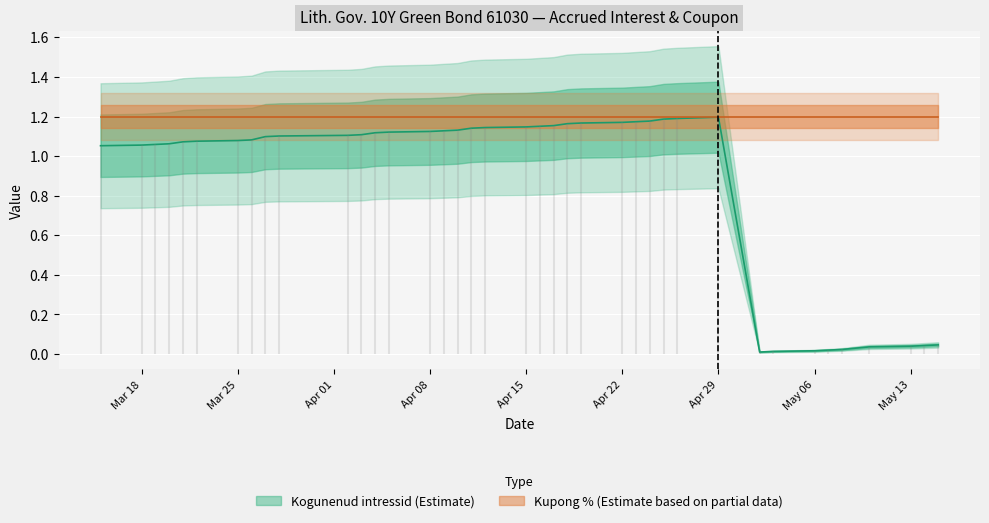

At how many categories does at least one series exceed 0?

39